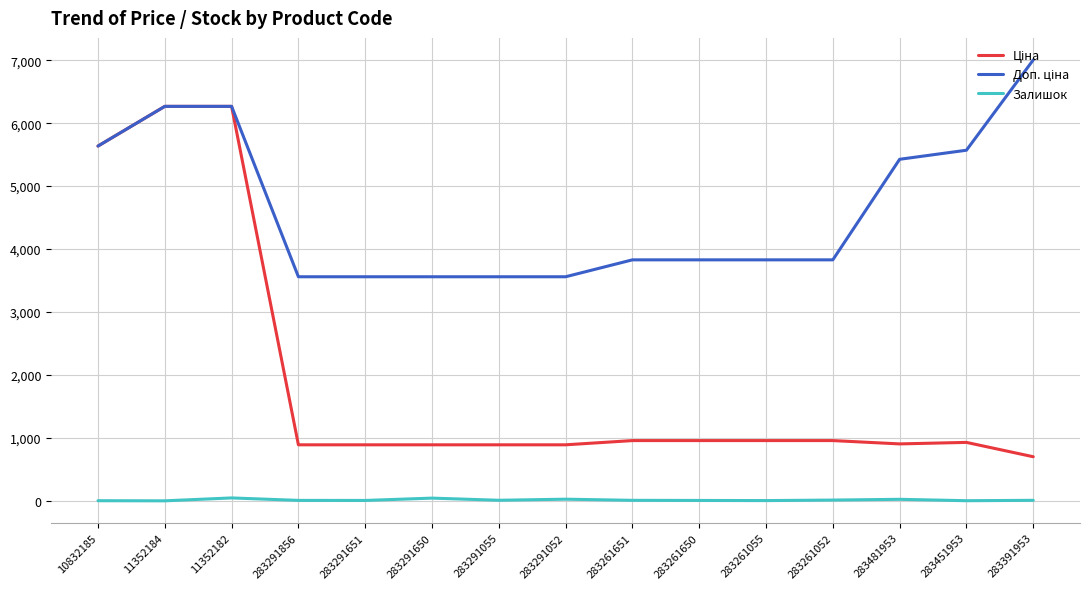

Which label corresponds to the largest value in the chart?

283391953